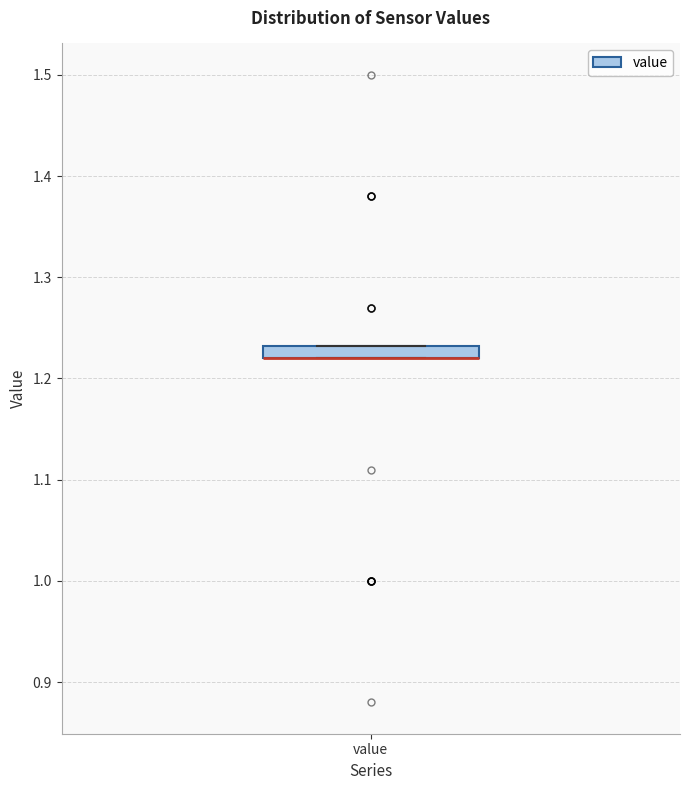

Where is the lower edge of the box for value on the y-axis? The values are not printed on the chart, so give them approximately, as read against the axis.

1.22